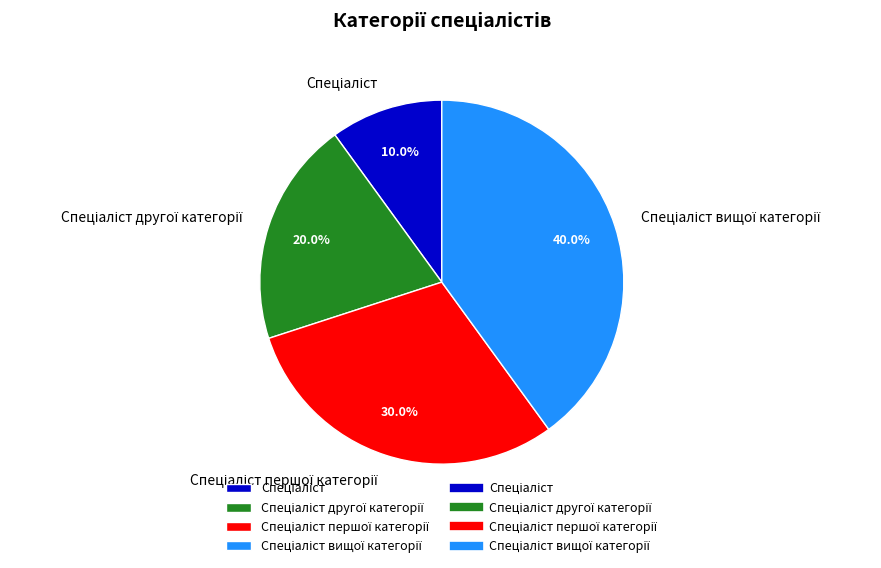

Is there any slice that represents more than half of the pie?

No